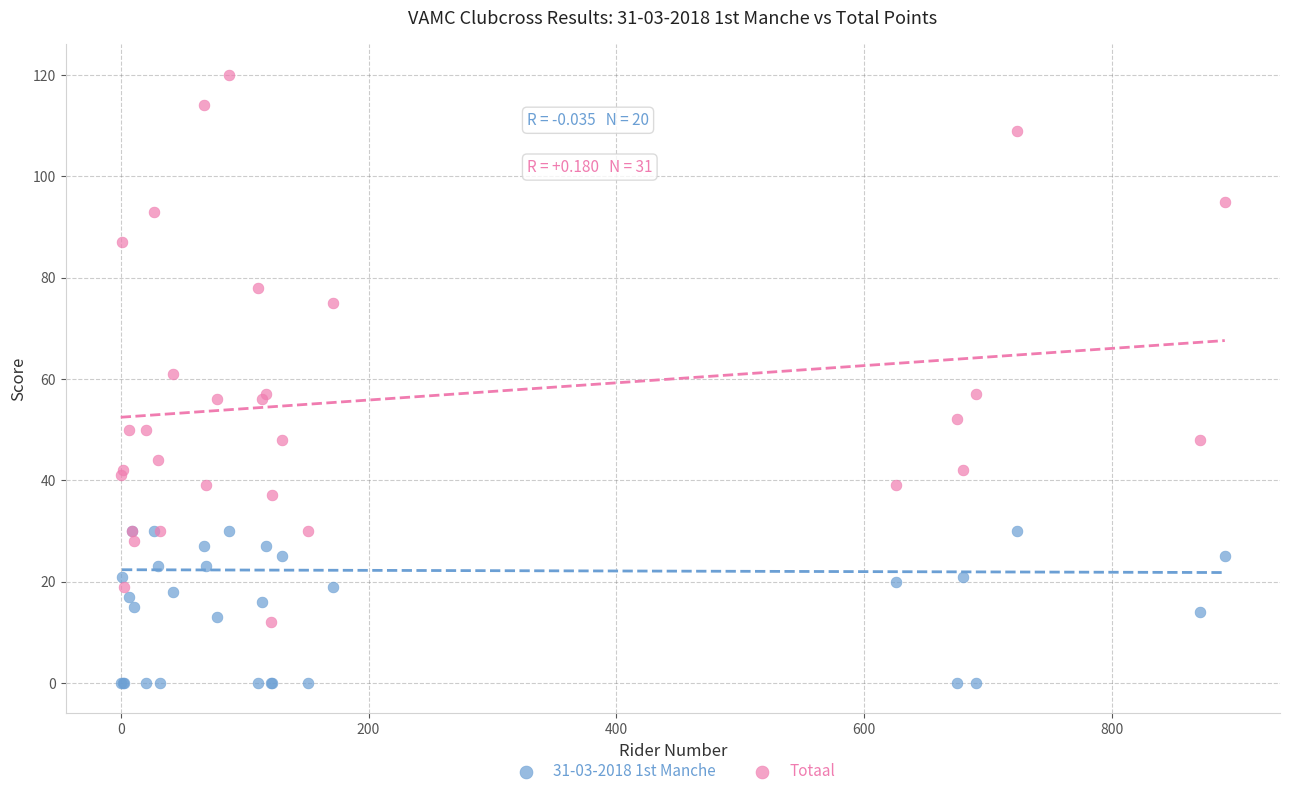

Which series reaches the minimum Y coordinate?

31-03-2018 1st Manche